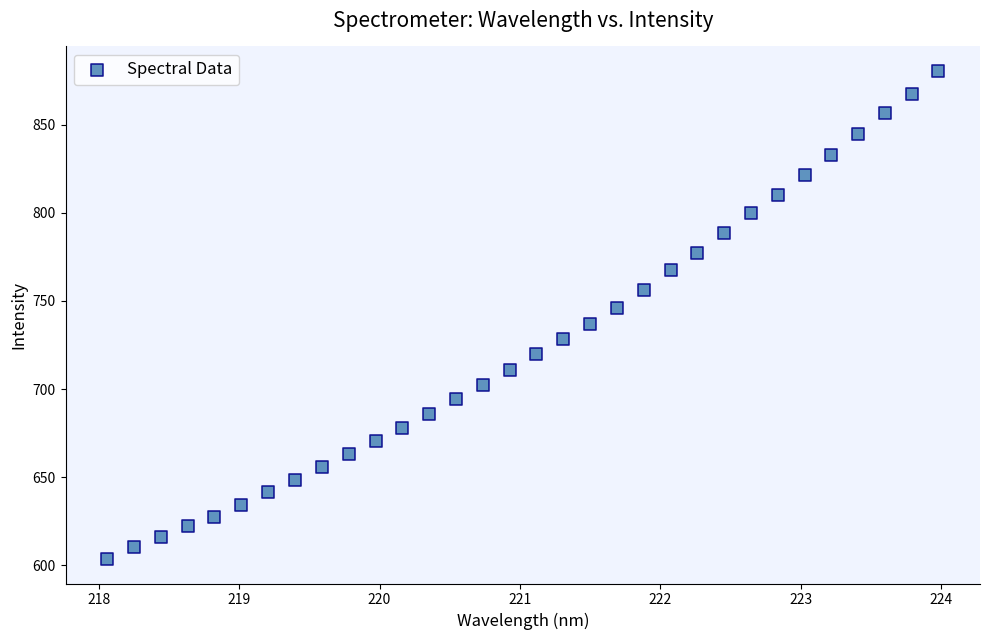

What is the range of X values (max minus min)?

5.9